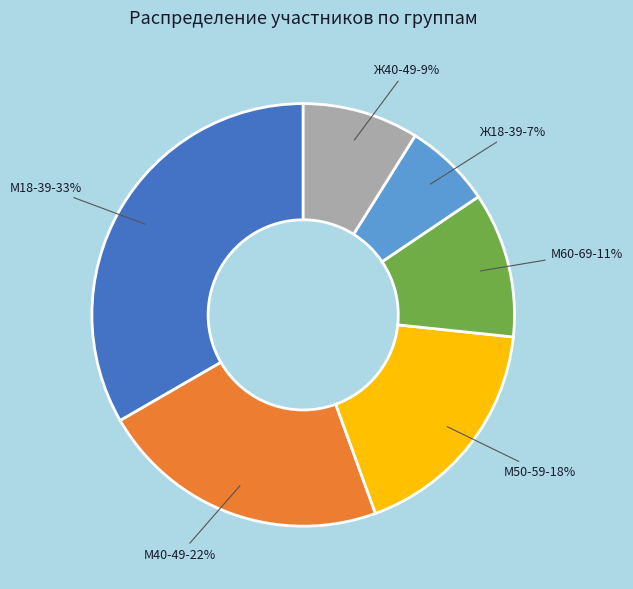

Is there any slice that represents more than half of the pie?

No